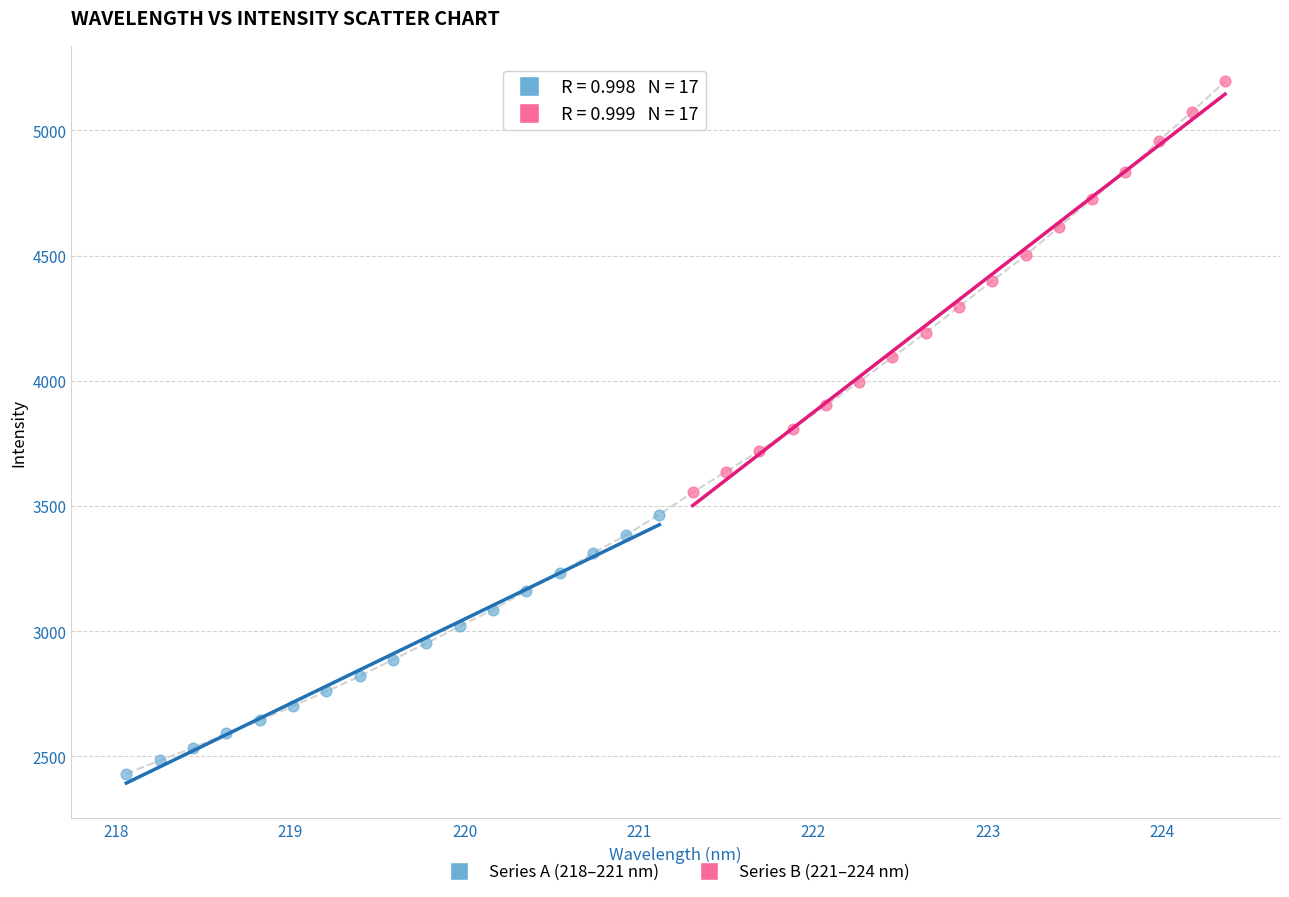

Which series contains the highest Y value?

Series B (221–224 nm)